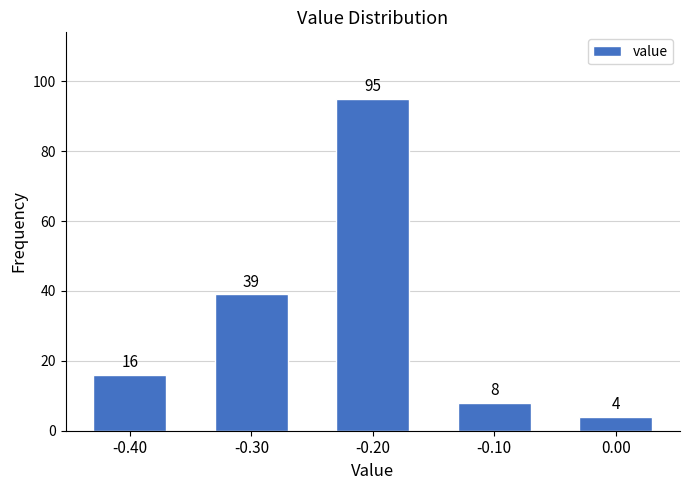

Reading right to left, what are all the values shown in this chart?

4	8	95	39	16